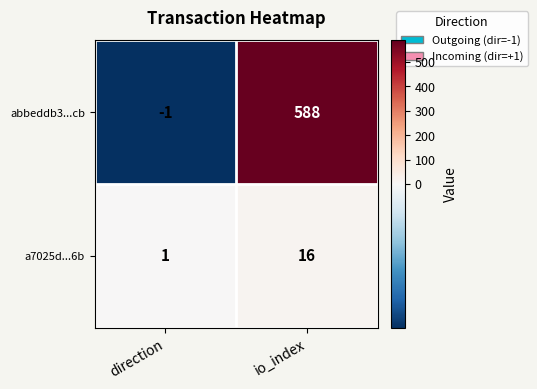

What is the difference between the highest and lowest values at io_index?

572